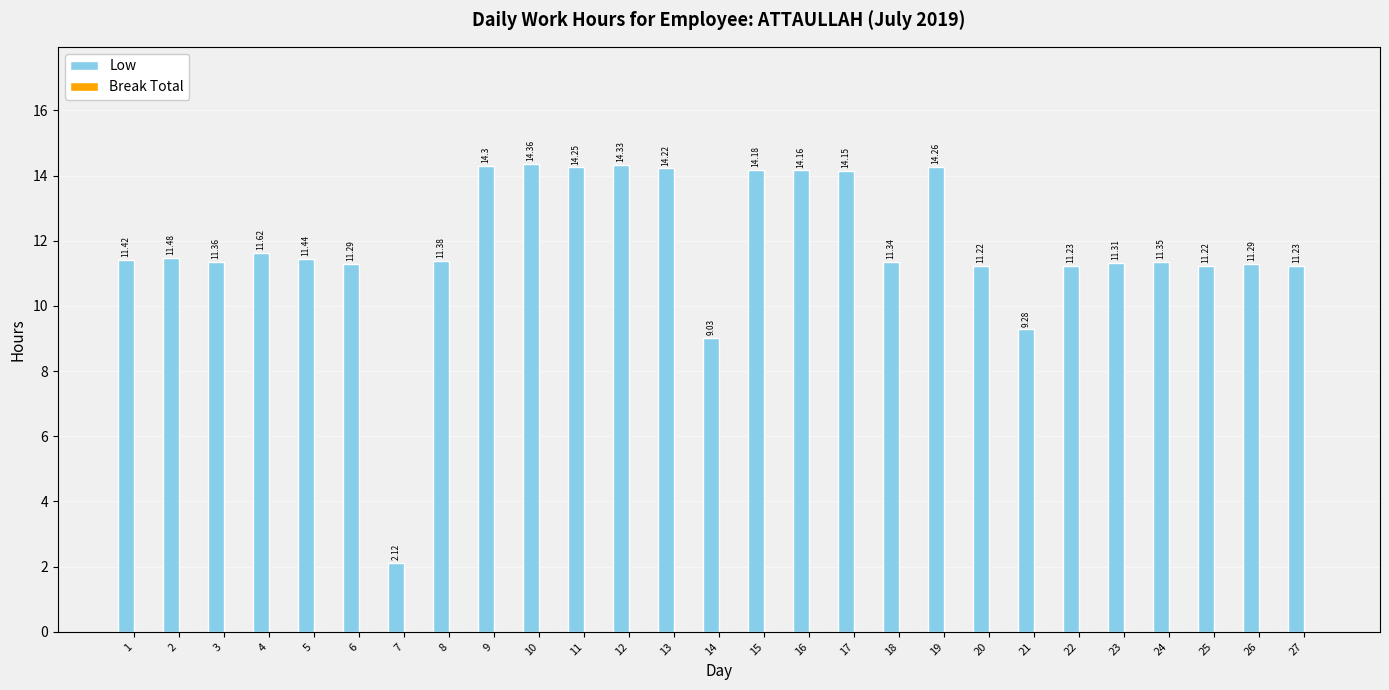

What is the change in value from 4 to 15?

+2.6